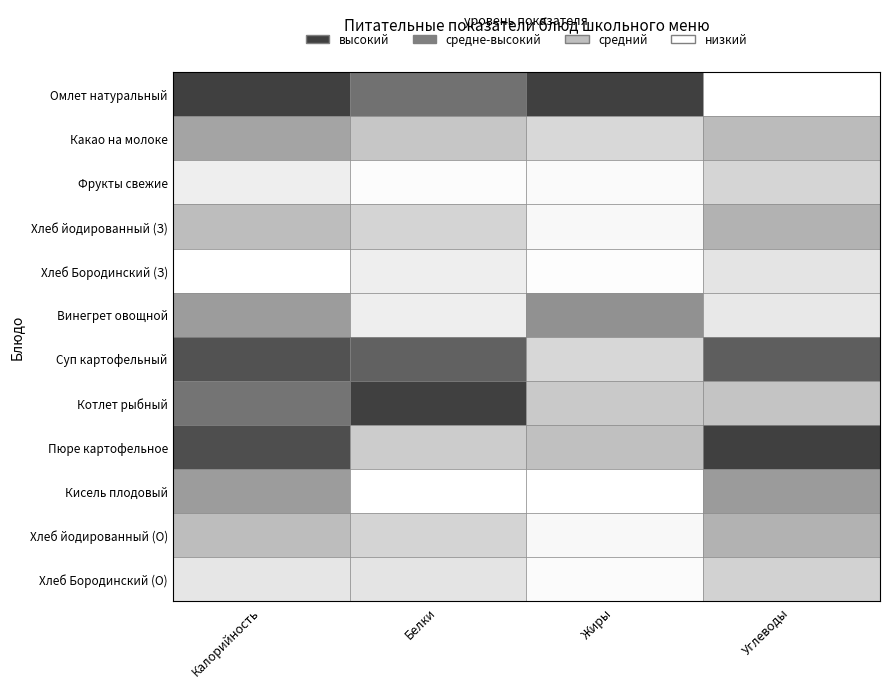

What is the highest value of the Кисель плодовый series?

125.4